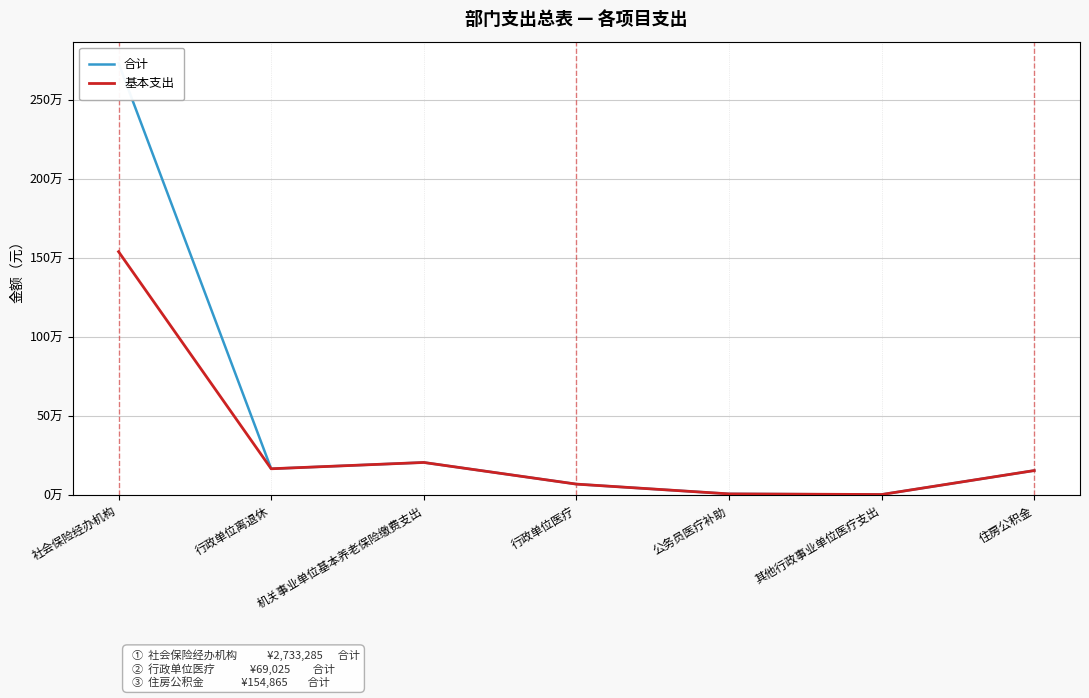

Reading left to right, list all the values displayed in this chart.

合计: 社会保险经办机构=2733285	行政单位离退休=166200	机关事业单位基本养老保险缴费支出=206101	行政单位医疗=69025	公务员医疗补助=7200	其他行政事业单位医疗支出=3156	住房公积金=154865
基本支出: 社会保险经办机构=1540285	行政单位离退休=166200	机关事业单位基本养老保险缴费支出=206101	行政单位医疗=69025	公务员医疗补助=7200	其他行政事业单位医疗支出=3156	住房公积金=154865